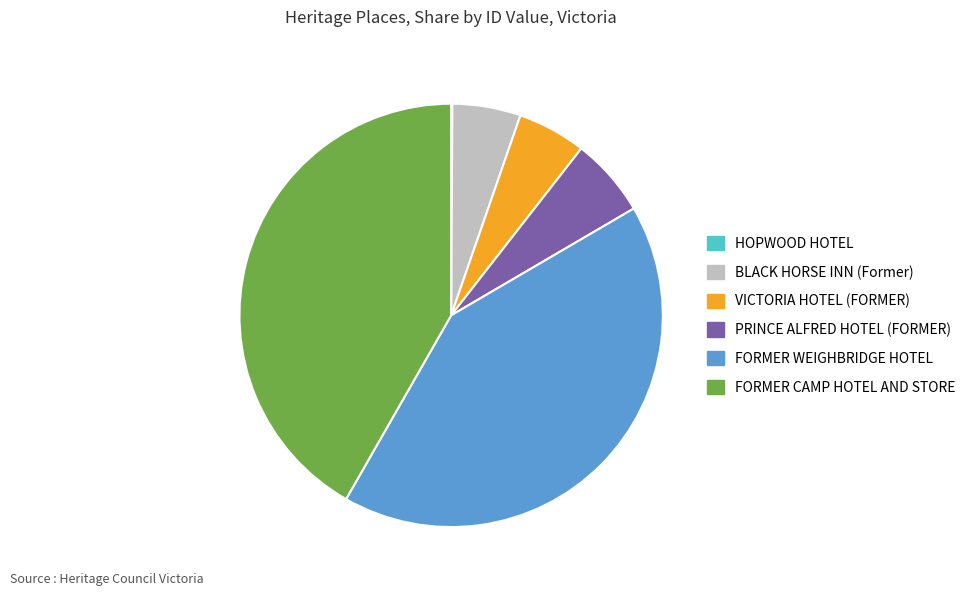

Does any single category account for the majority?

No